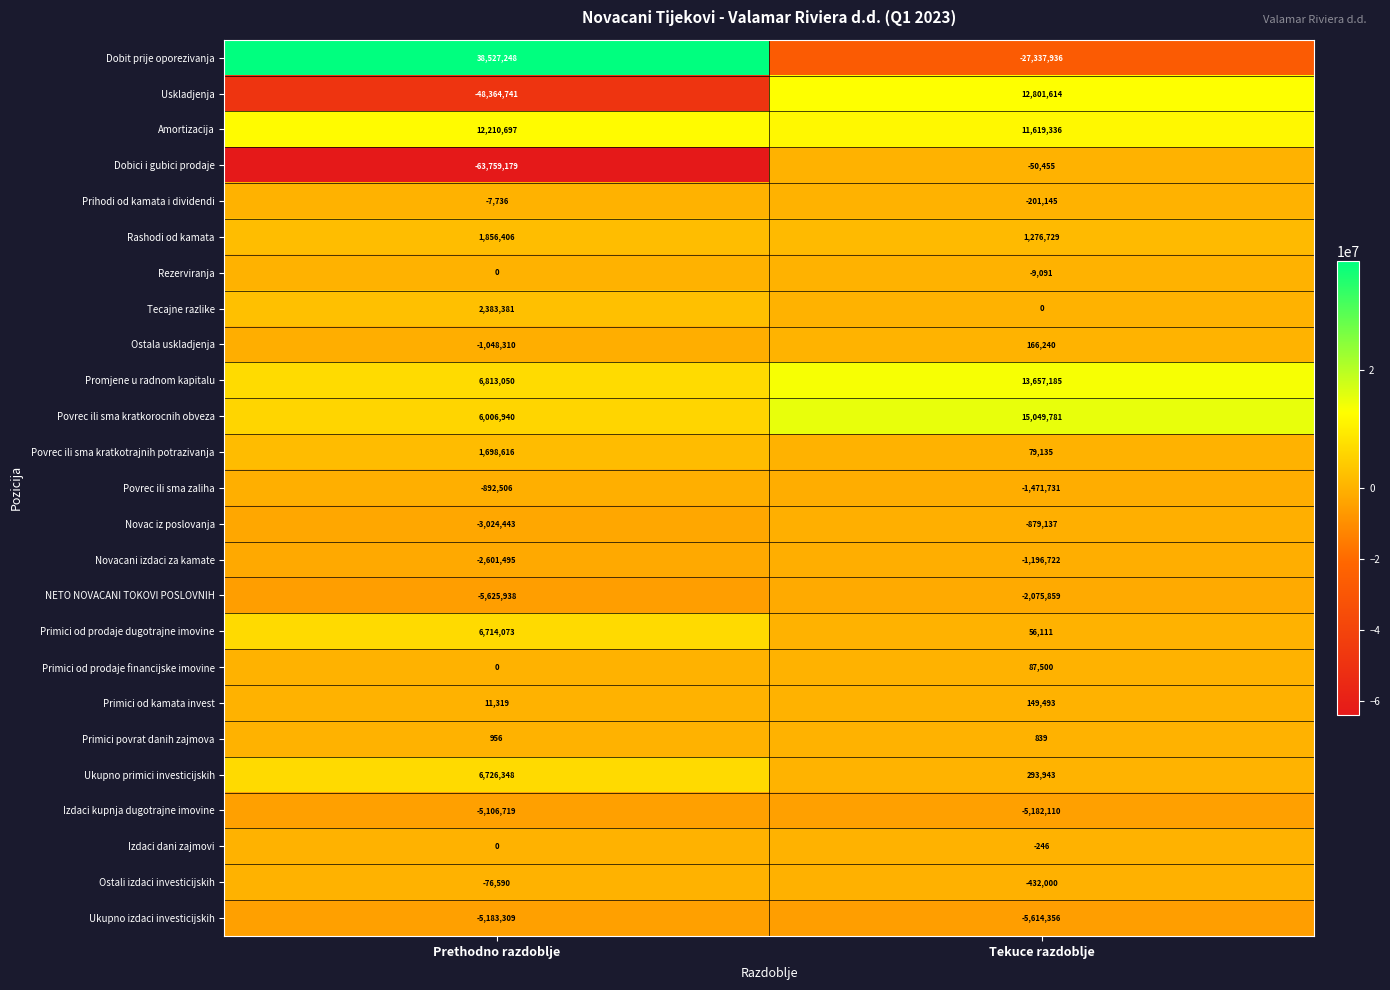

At which label is Ukupno izdaci investicijskih closest to -5398832?

Prethodno razdoblje